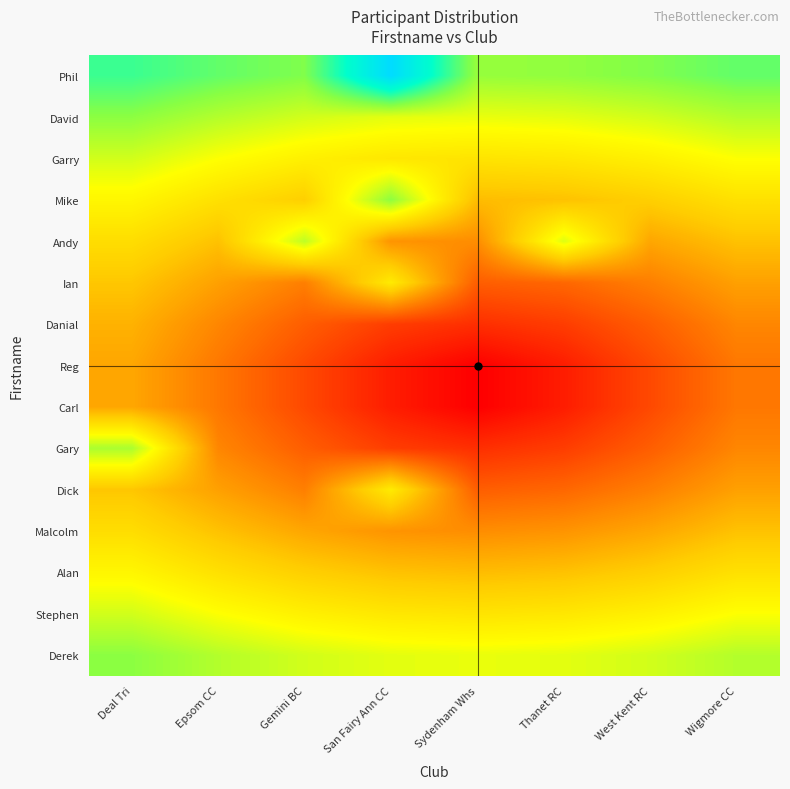

What is the spread (max minus min) of values at Thanet RC?

6.4